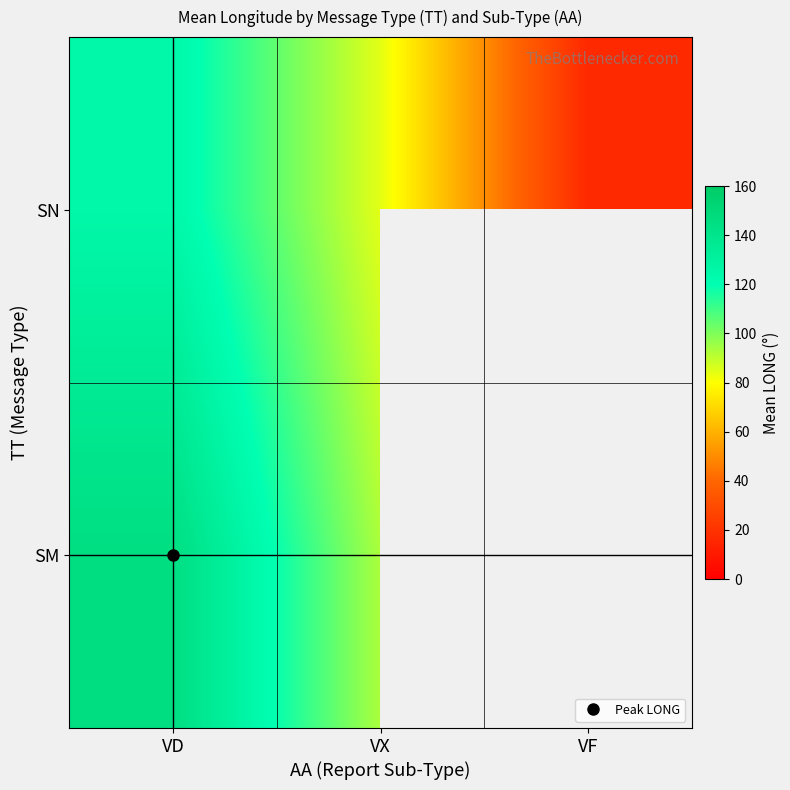

At which category is the sum across all series the highest?

VD